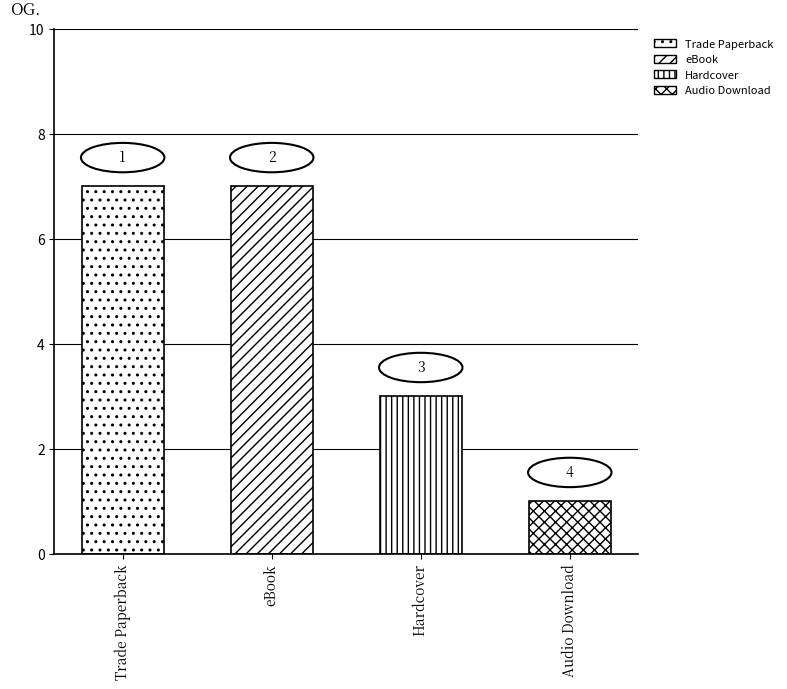

Approximately how many times larger is the value at Hardcover compared to eBook?

0.4